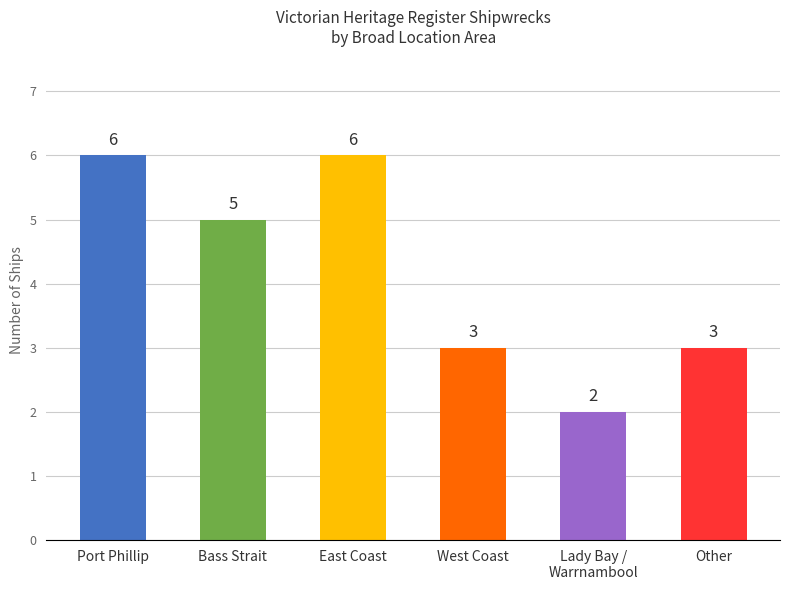

What is the maximum value shown in the chart?

6